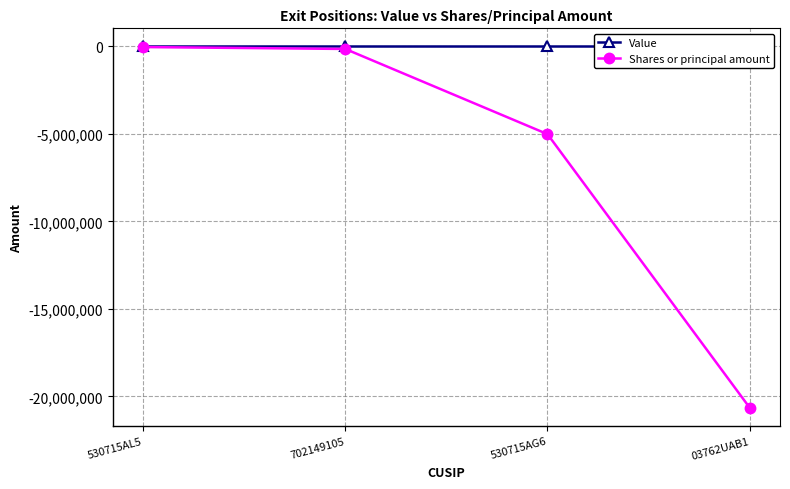

Rank the series by their average value, from highest to lowest.

Value, Shares or principal amount